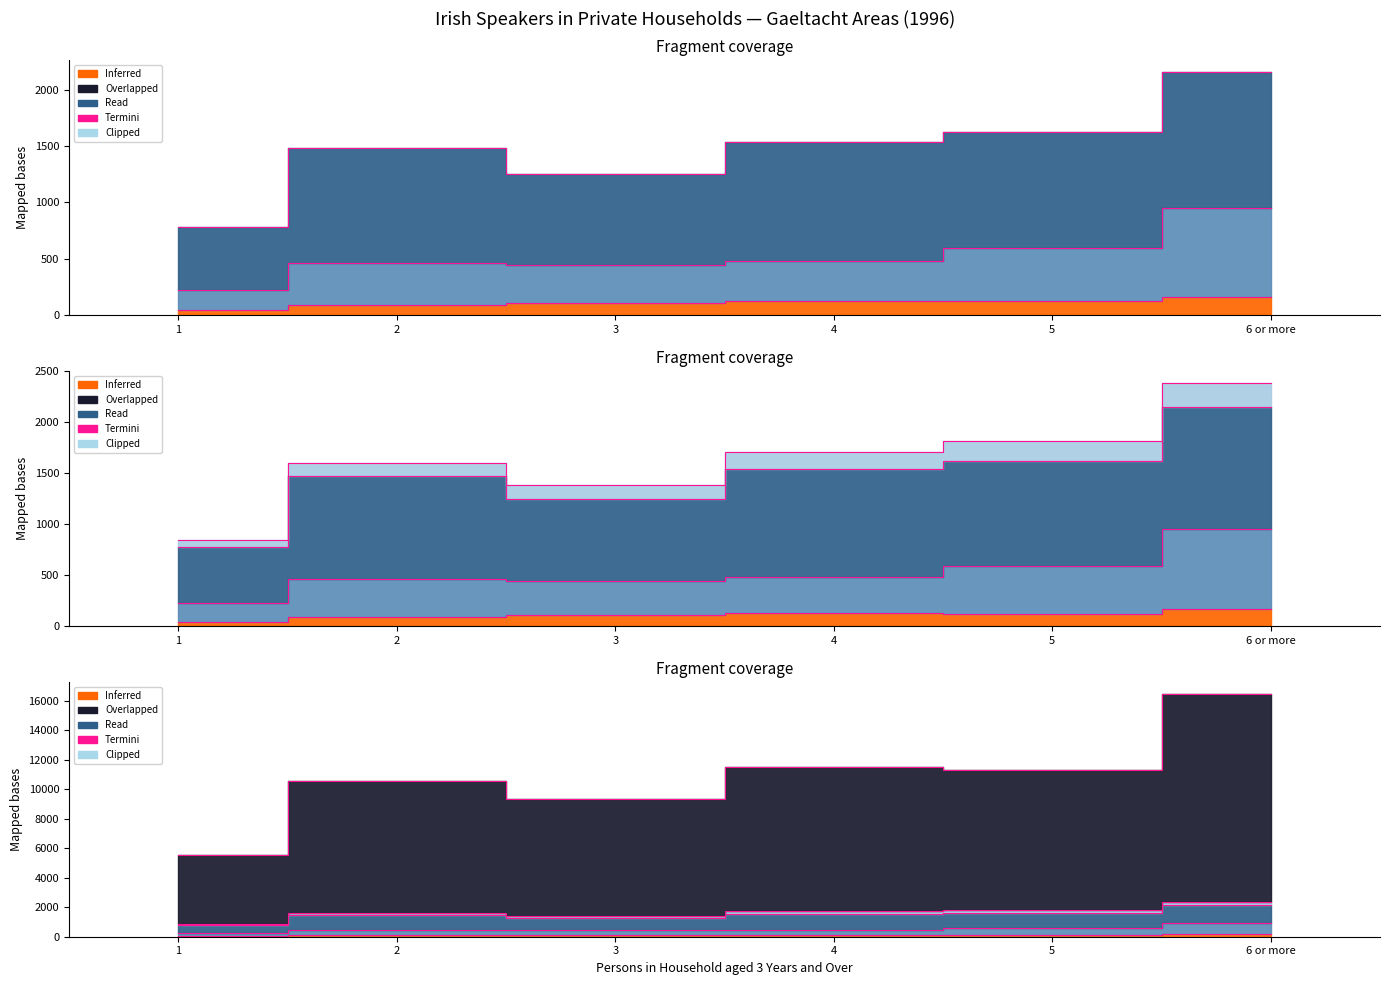

What is the difference between the highest and lowest values at 6 or more?

16297